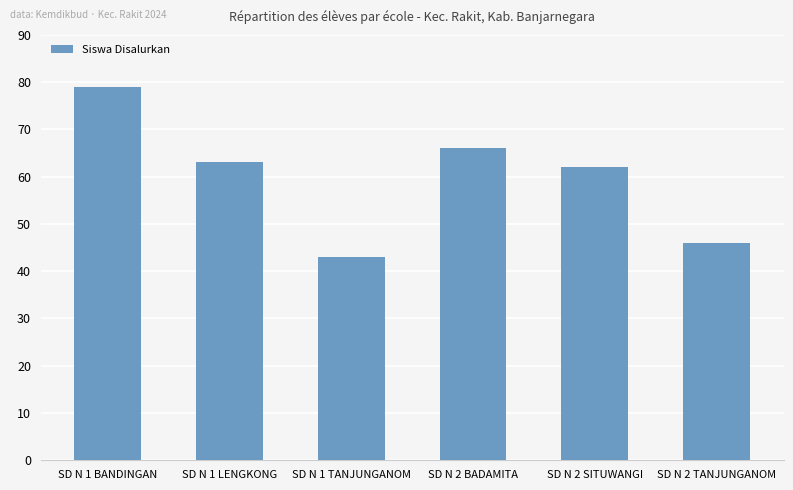

Count the number of categories in the chart.

6